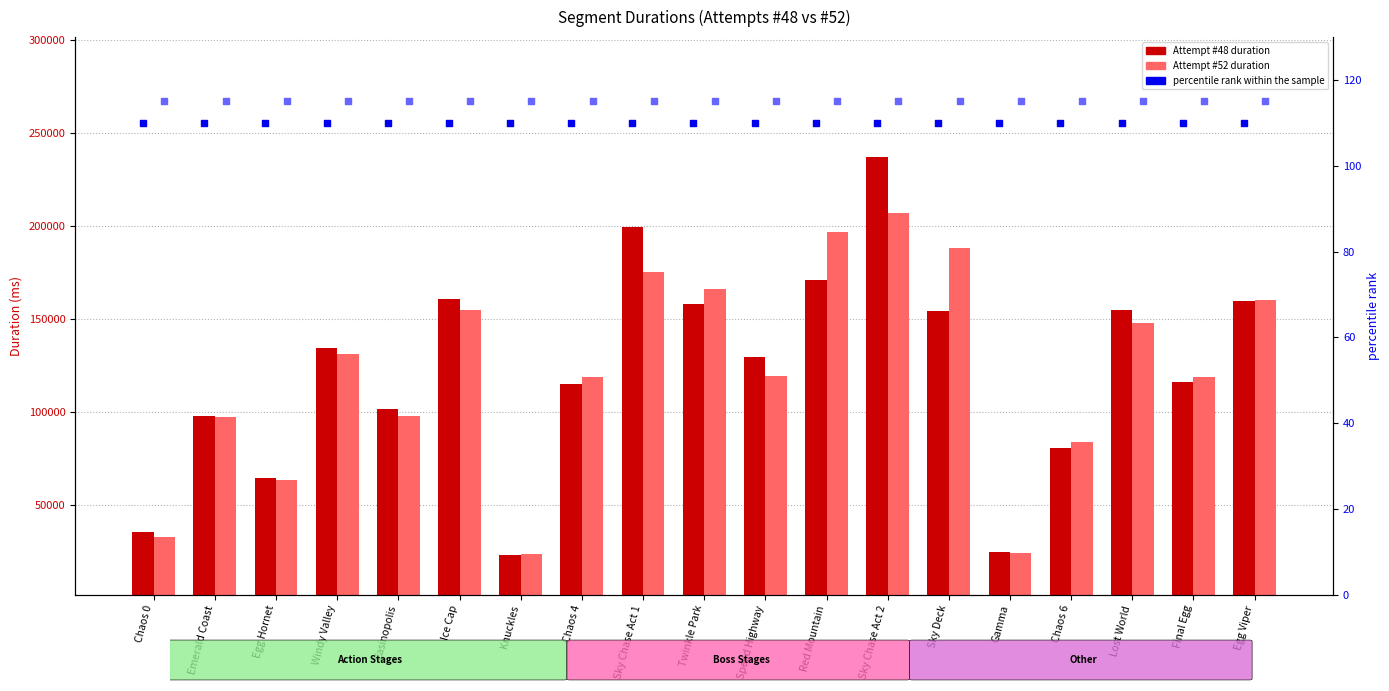

Is the value of Attempt #48 at Gamma greater than the value of percentile rank (Att#52) at Knuckles?

Yes